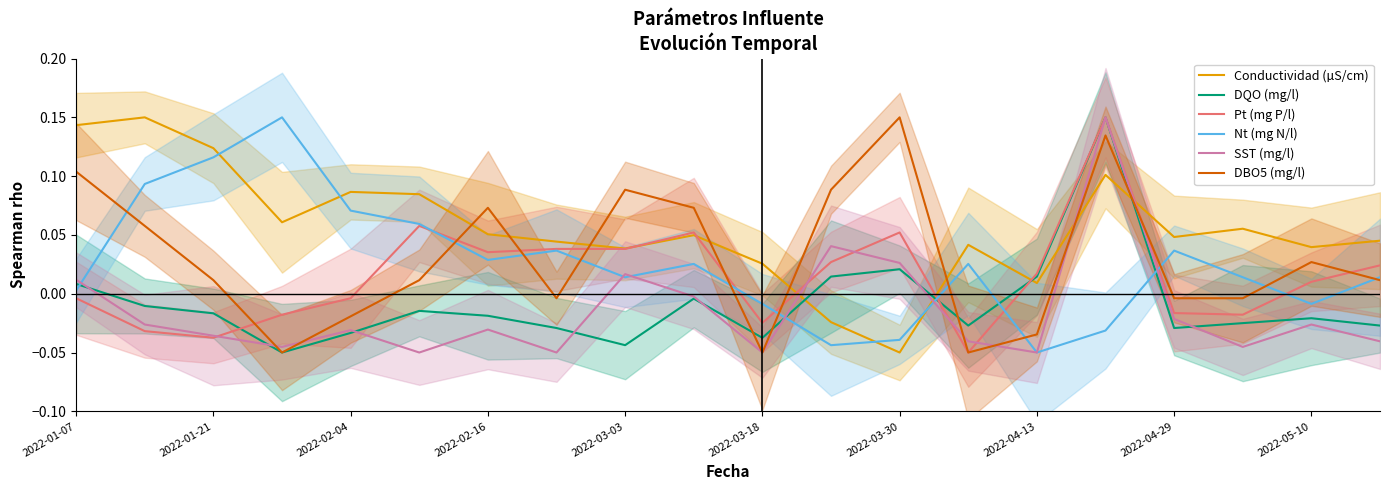

What is the difference between the maximum and minimum values in the Nt (mg N/l) series?

0.2